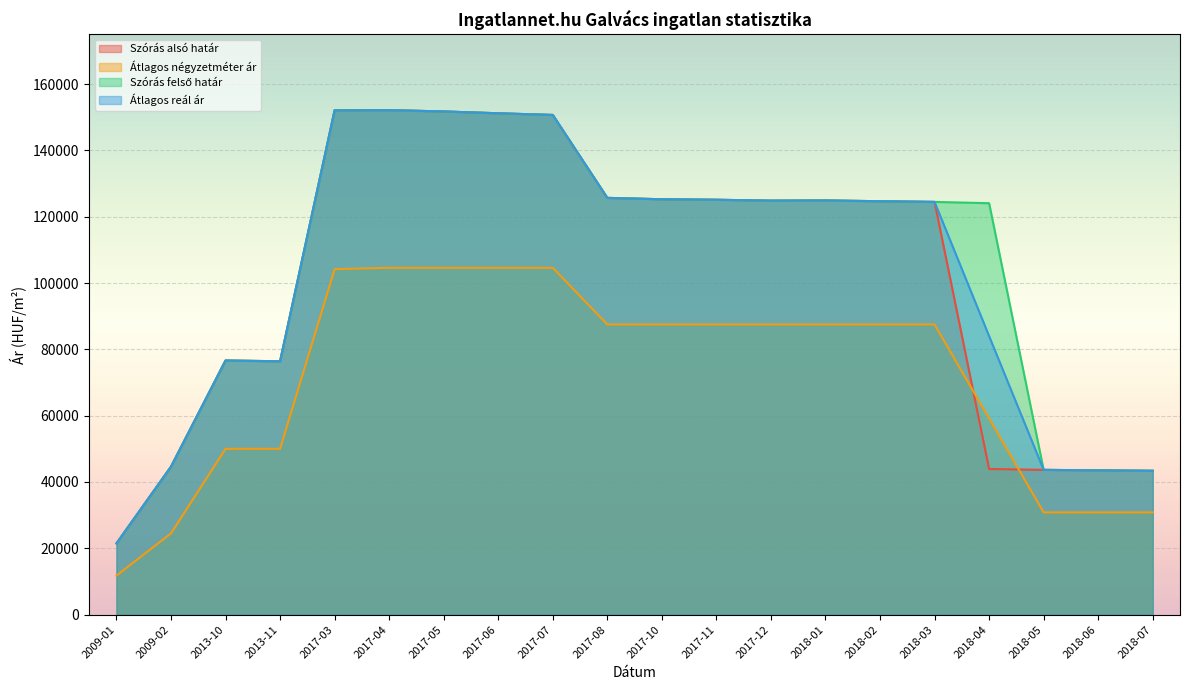

The value of Átlagos reál ár at 2018-03 is 67969. True or false?

False